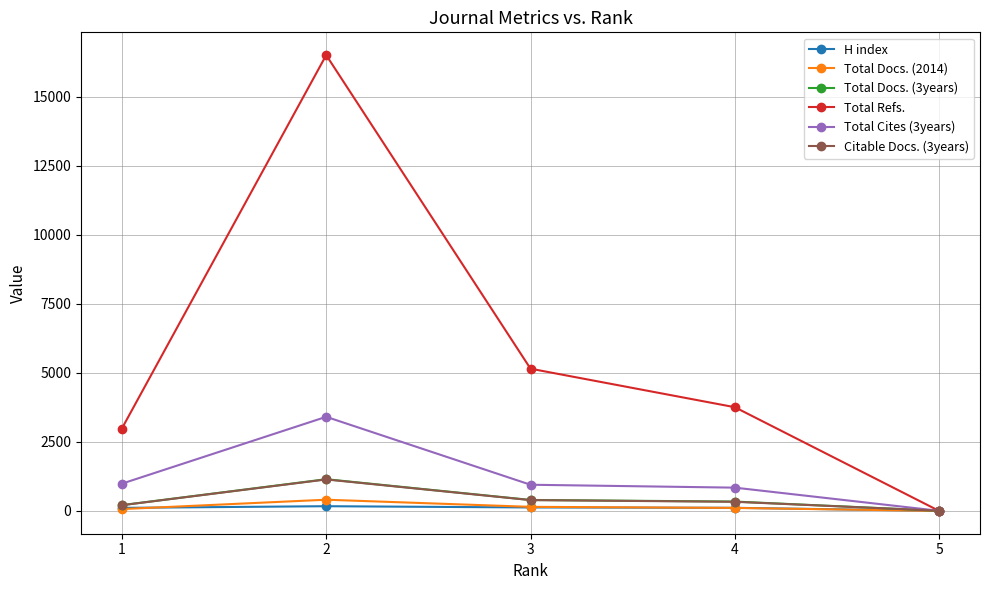

Where does the Total Refs. series first go above 3755?

2